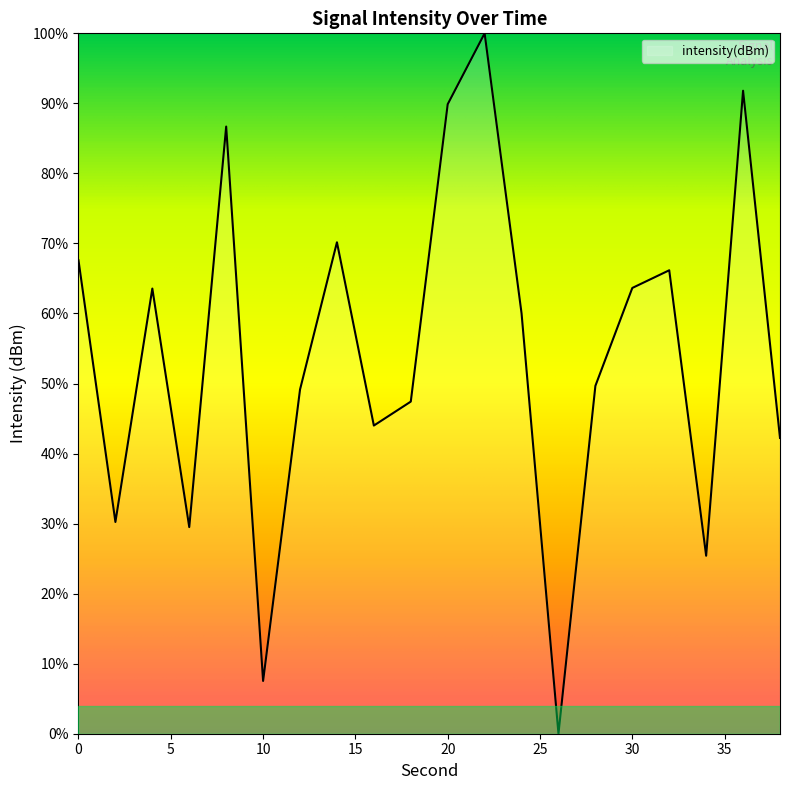

What is the maximum value shown in the chart?

100.0